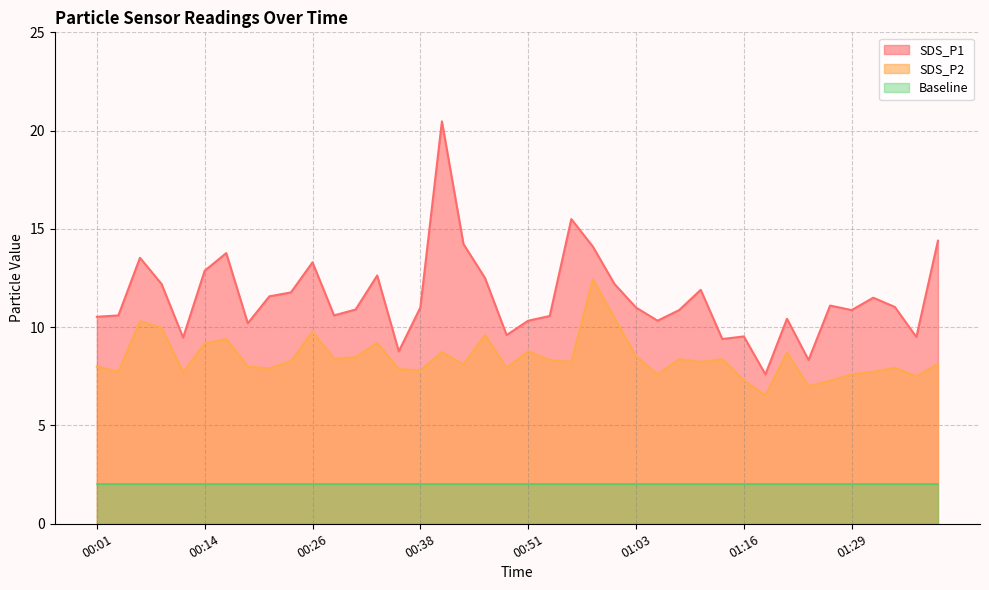

True or false: SDS_P1 and SDS_P2 cross at least once.

False